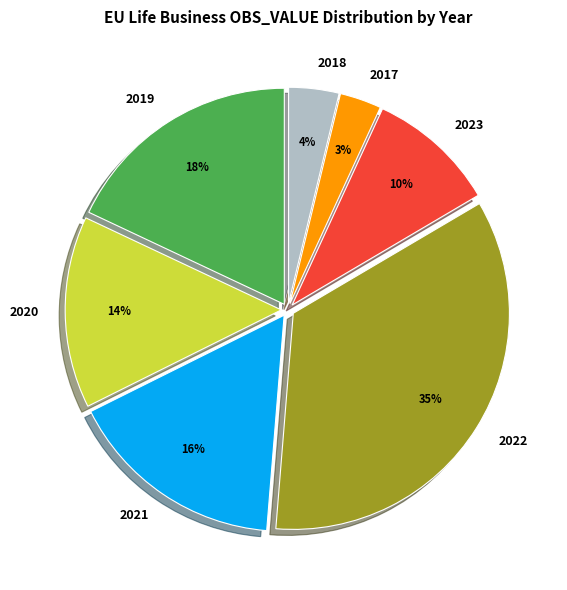

Does 2019 account for over 50% of the chart?

No